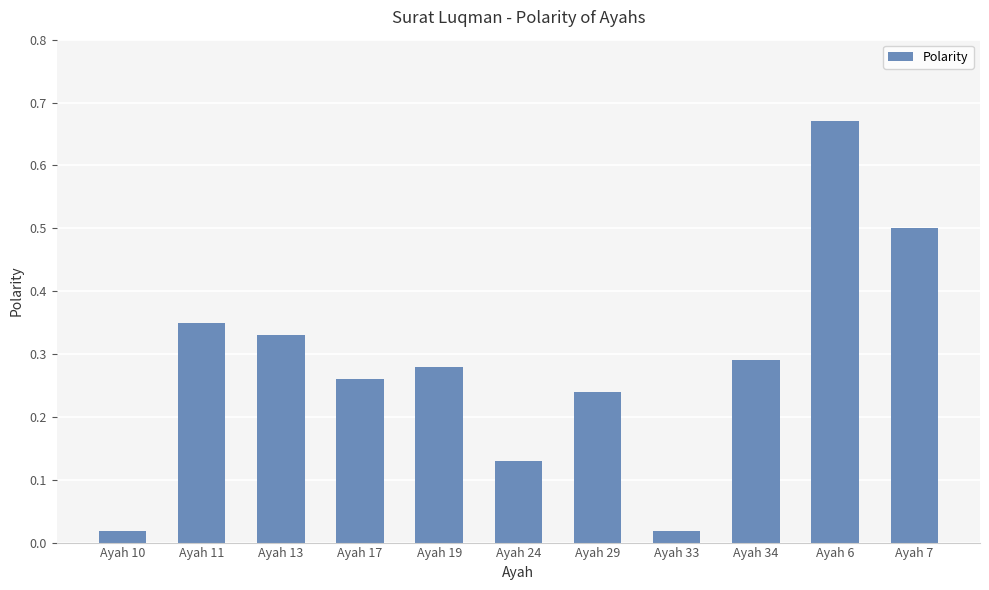

Between Ayah 7 and Ayah 33, which is larger?

Ayah 7